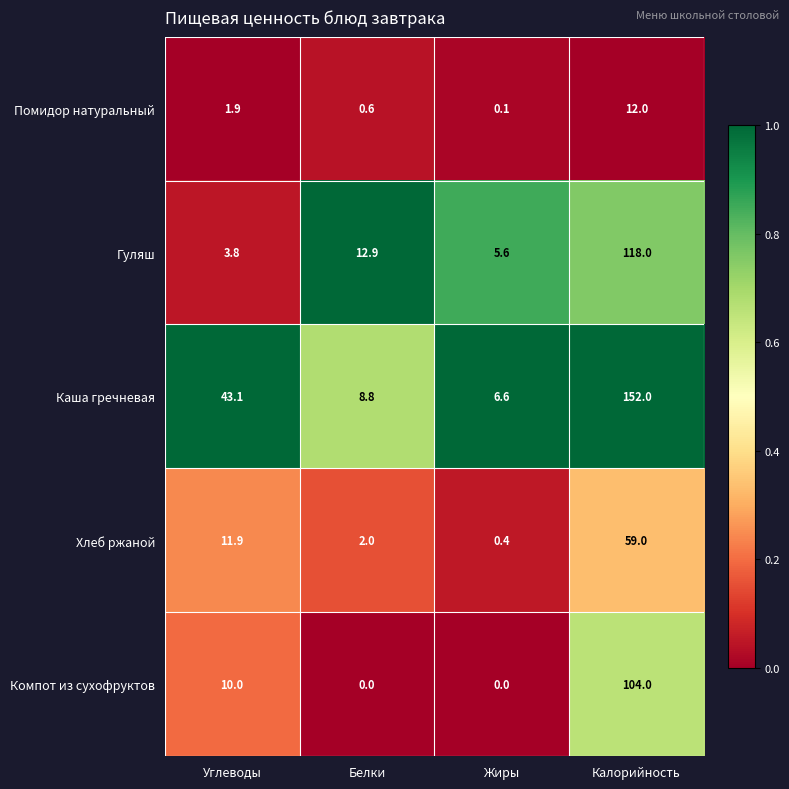

What is the total value across all series at Углеводы?

70.7